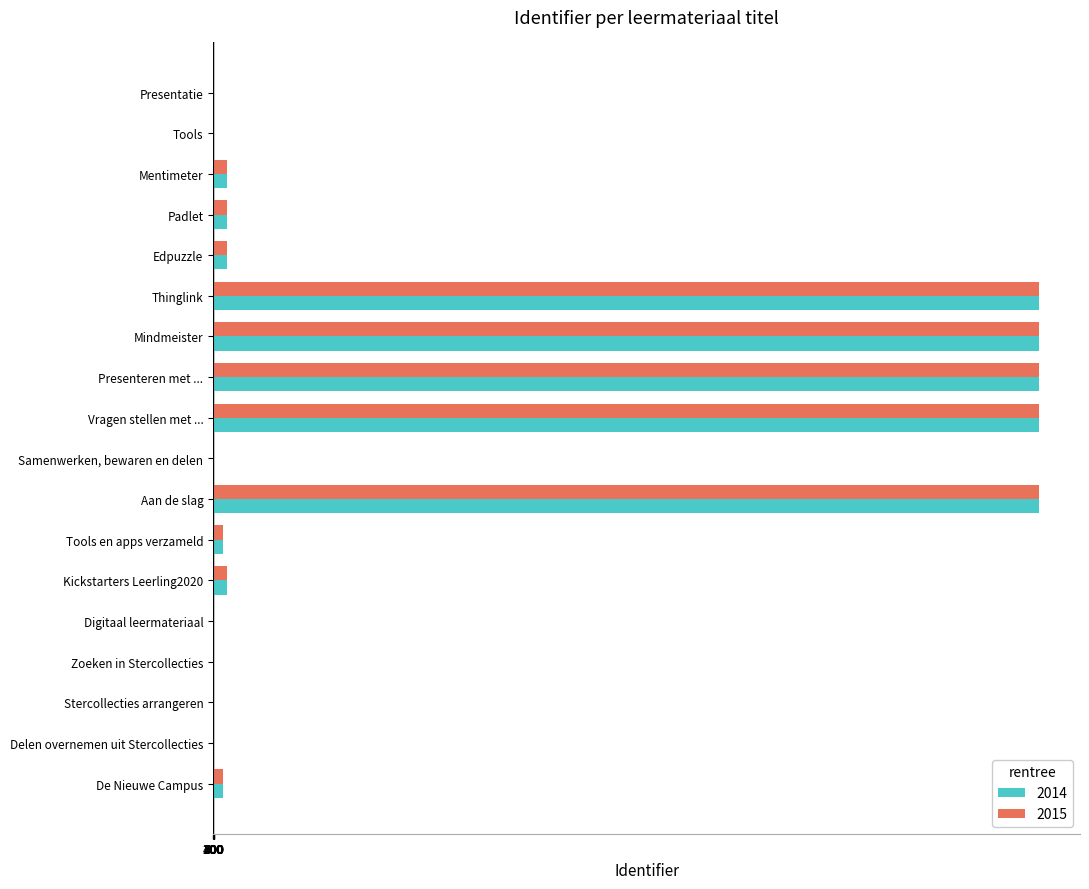

What is the maximum value shown in the chart?

757573